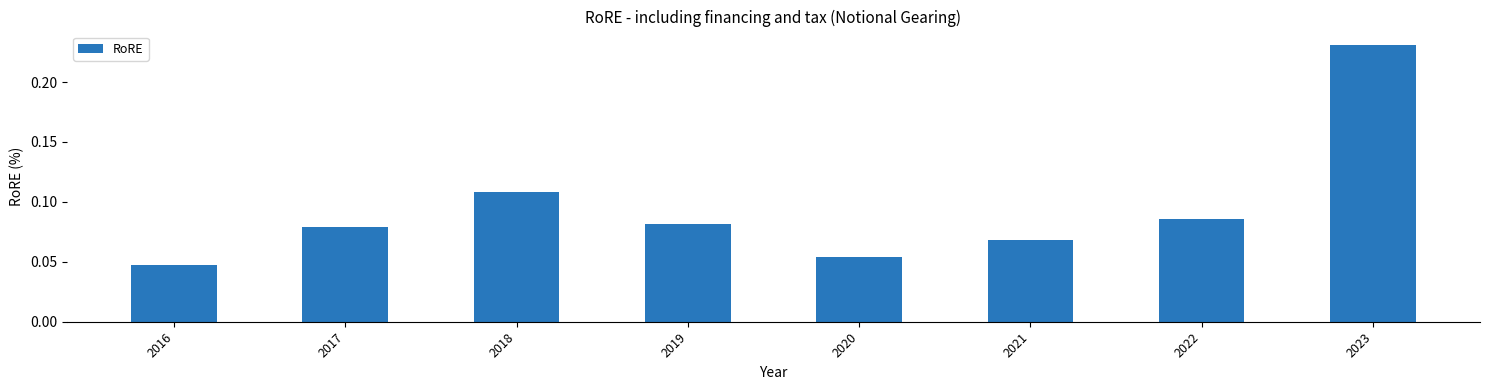

What is the change in value from 2019 to 2023?

+0.1